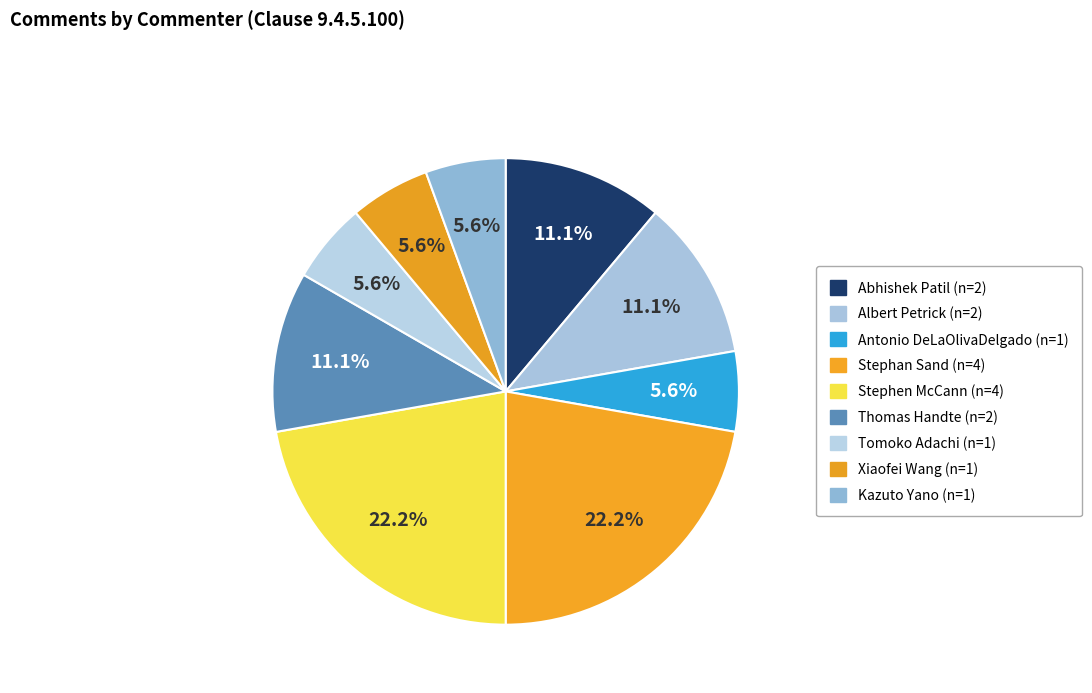

What is the change in value from Abhishek Patil to Stephan Sand?

+2